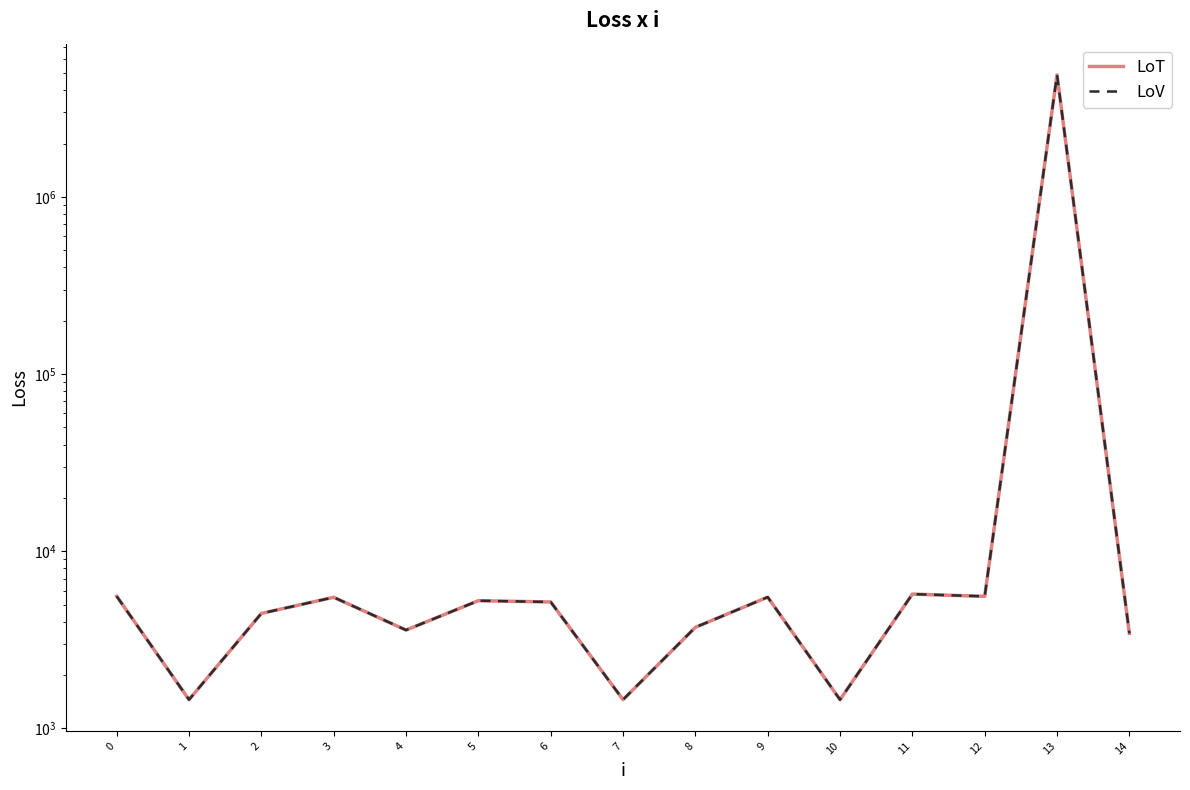

List the labels in order of LoT value, smallest first.

1, 7, 10, 14, 4, 8, 2, 6, 5, 3, 9, 12, 0, 11, 13